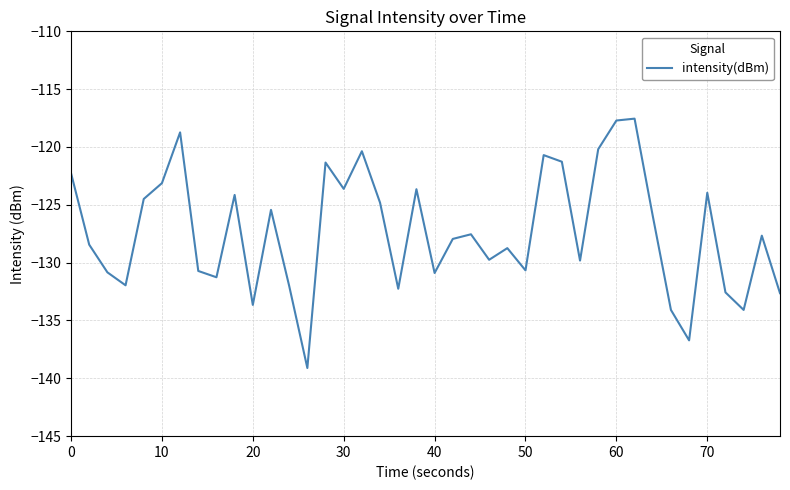

What is the greatest value displayed?

-117.5